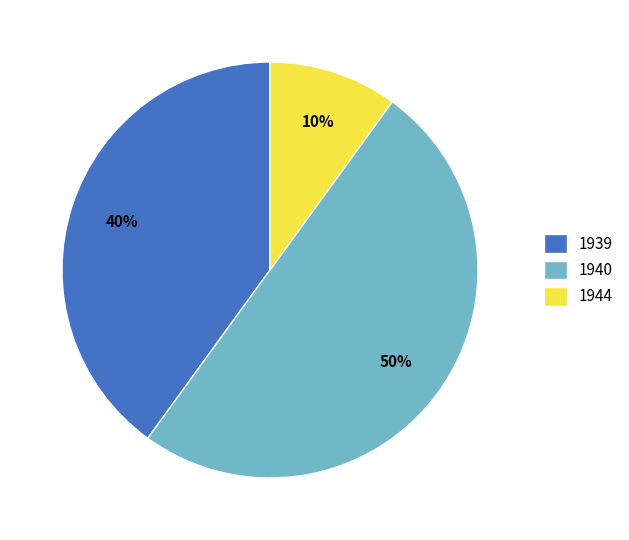

What is the largest slice in the pie chart?

1940